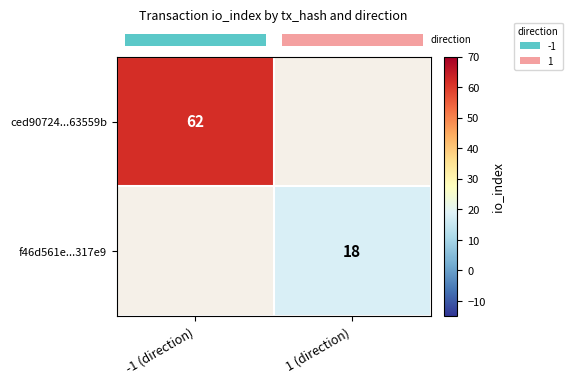

Where is row_0 nearest to the value 31?

-1 (direction)